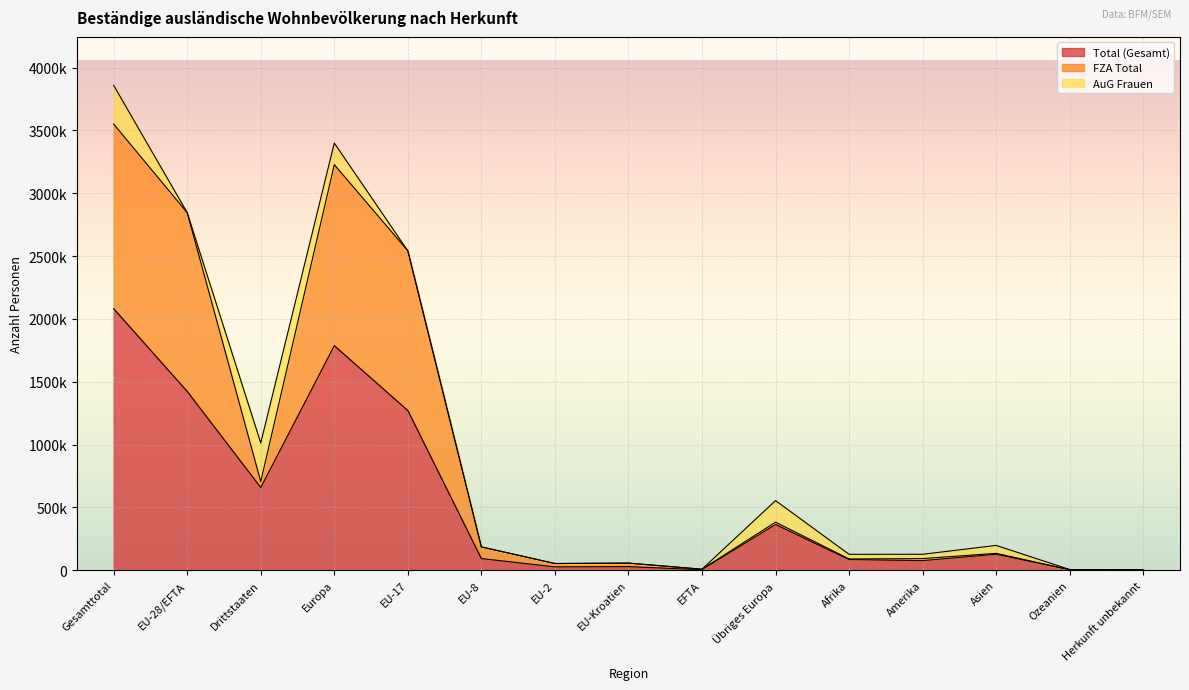

At which category is the sum across all series the highest?

Gesamttotal